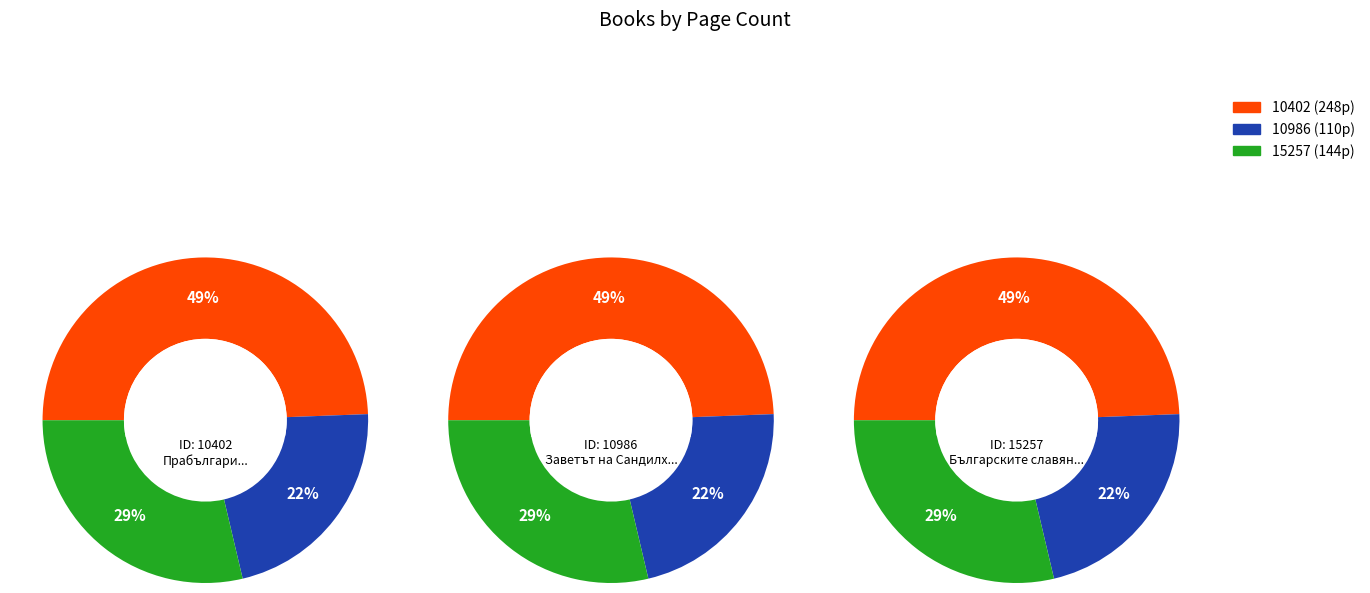

Which category has the biggest portion of the pie?

10402